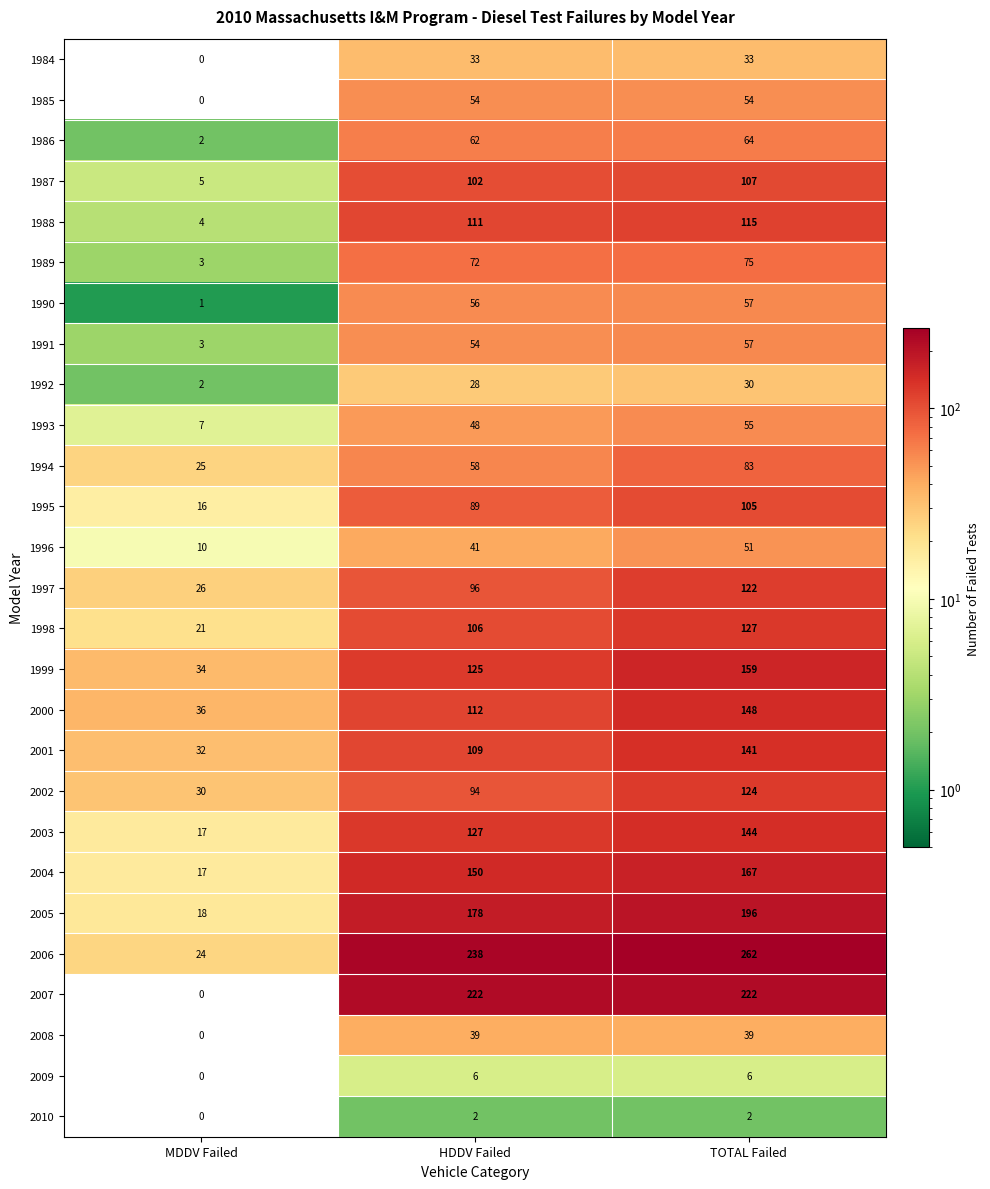

What is the difference between the maximum and minimum values in the 1984 series?

33